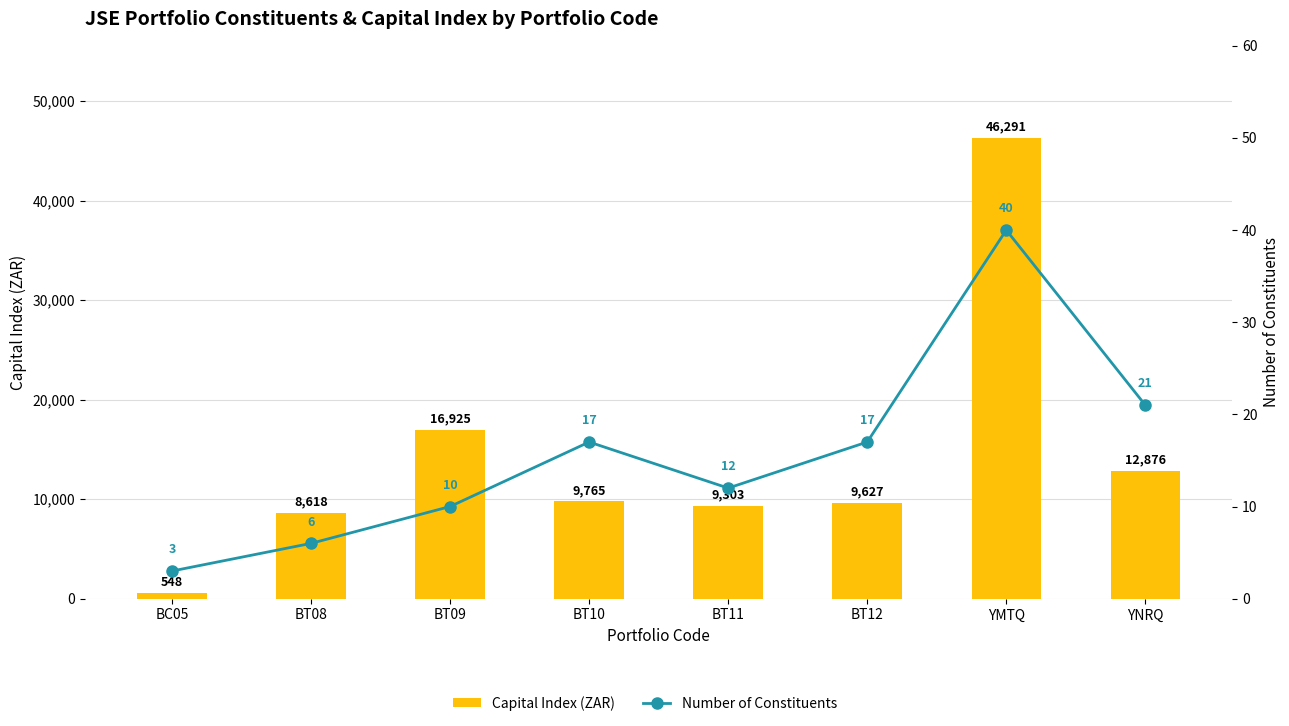

At which label is Number of Constituents closest to 21?

YNRQ